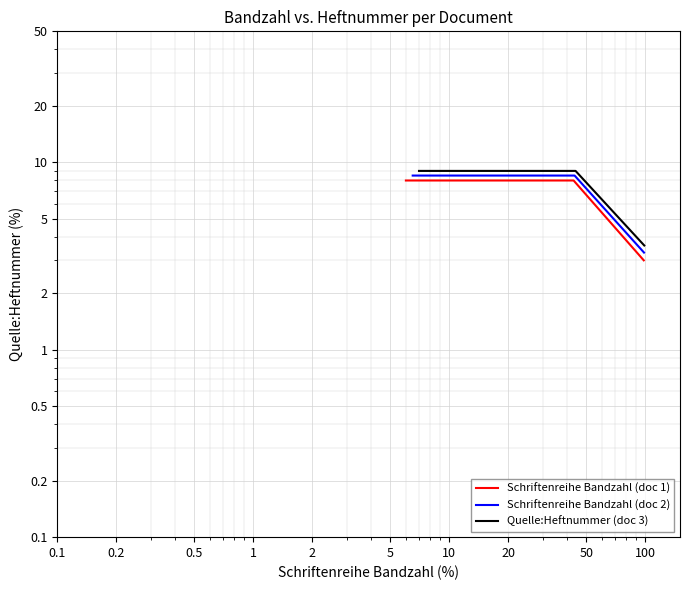

Rank the series at 0.2 from highest to lowest value.

Quelle:Heftnummer (doc 3), Schriftenreihe Bandzahl (doc 2), Schriftenreihe Bandzahl (doc 1)